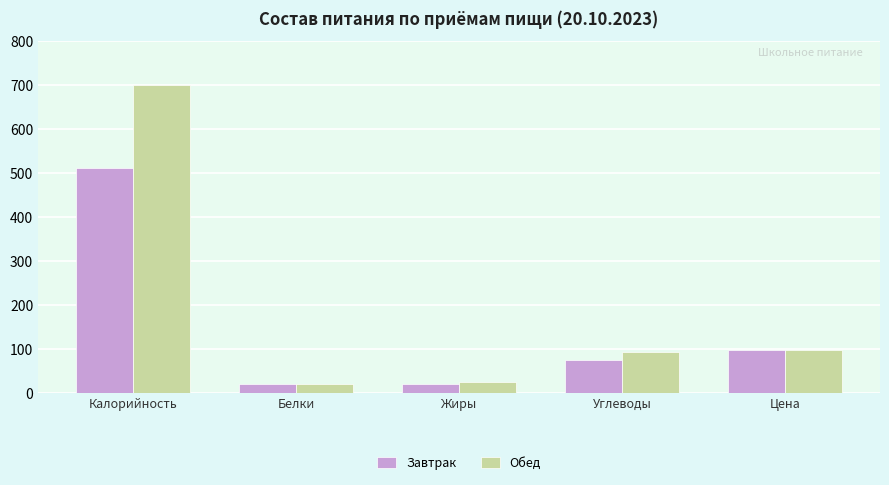

How many groups of bars are there?

5